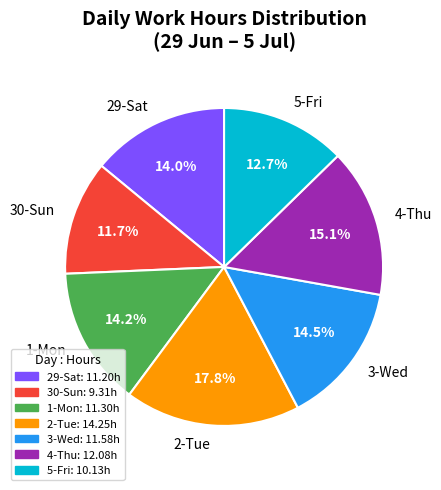

Is the sum of 3-Wed and 30-Sun greater than half?

No